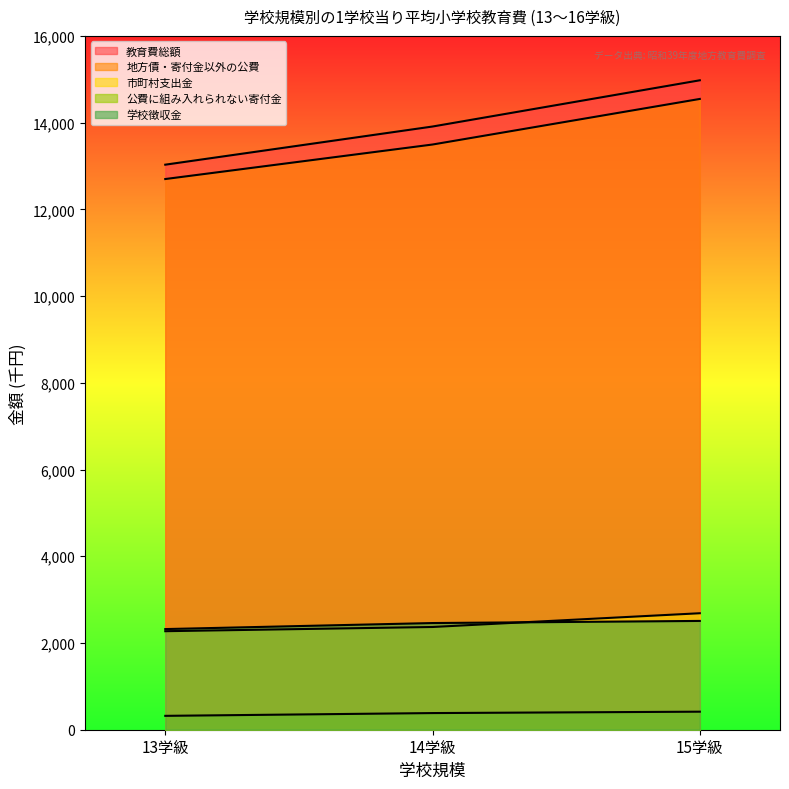

Rank the series at 13学級 from lowest to highest value.

公費に組み入れられない寄付金, 市町村支出金, 学校徴収金, 地方債・寄付金以外の公費, 教育費総額